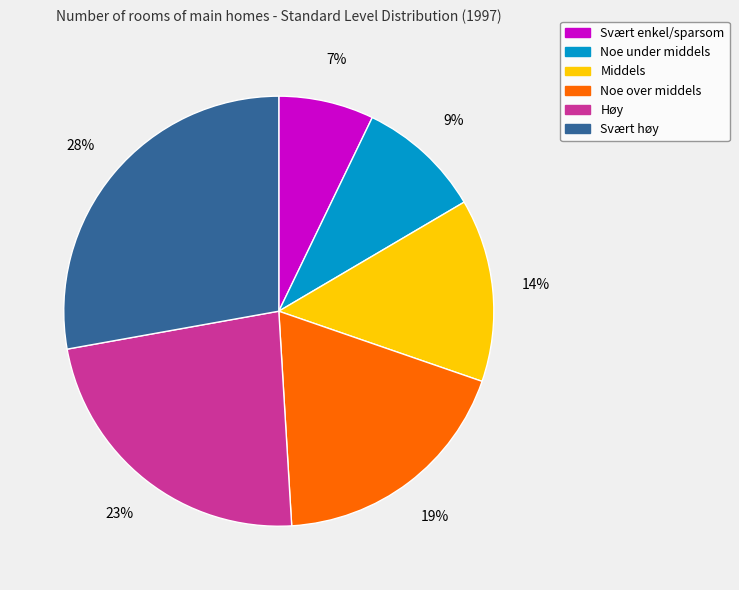

Combined, do Høy and Noe over middels account for over 50%?

No